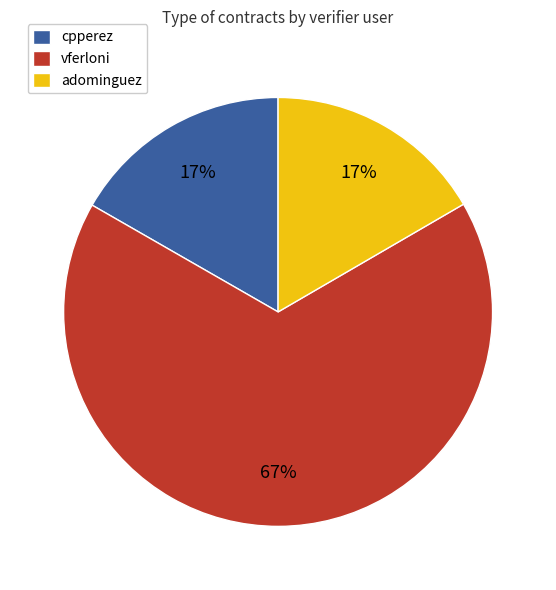

Between cpperez and vferloni, which is larger?

vferloni